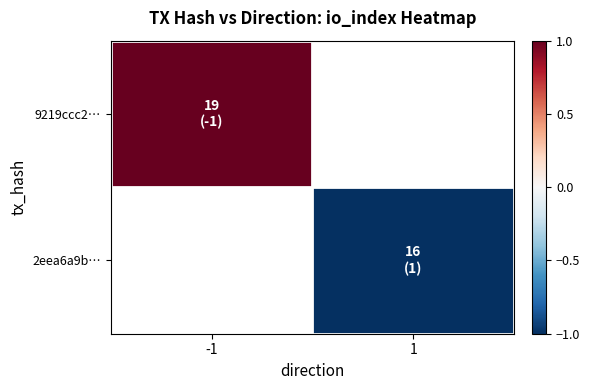

Rank the categories by 2eea6a9b… value from highest to lowest.

-1, 1